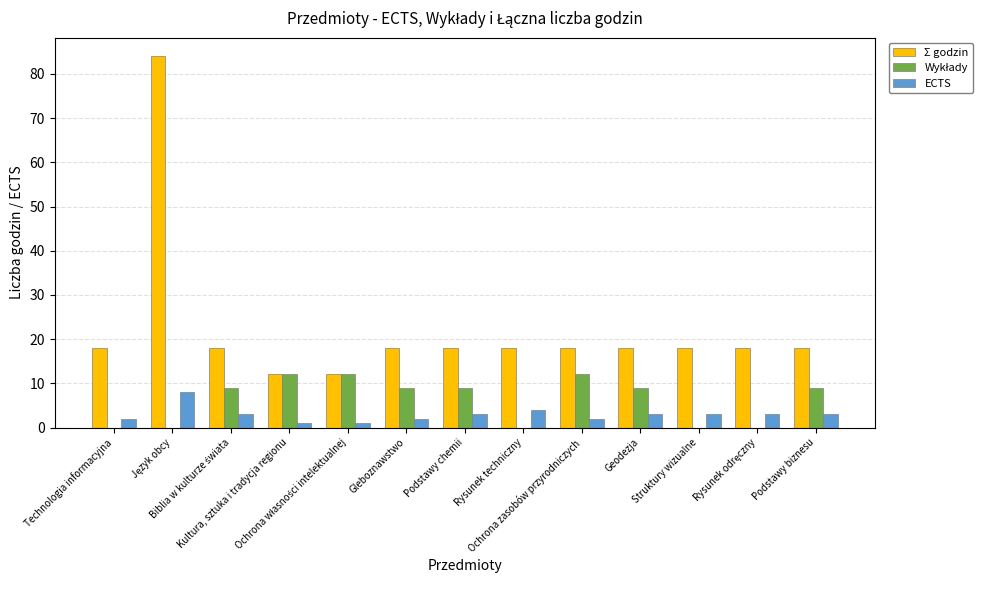

What is the sum of all Σ godzin values?

288